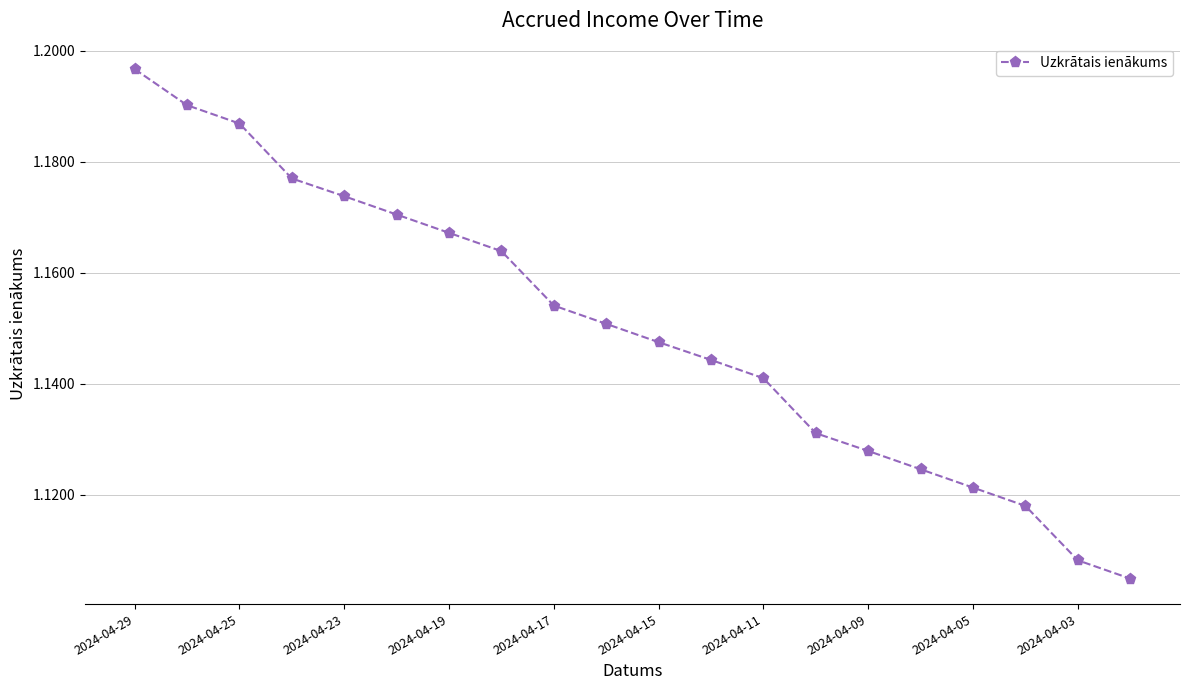

True or false: there are more than 2 points higher than both neighbors.

False